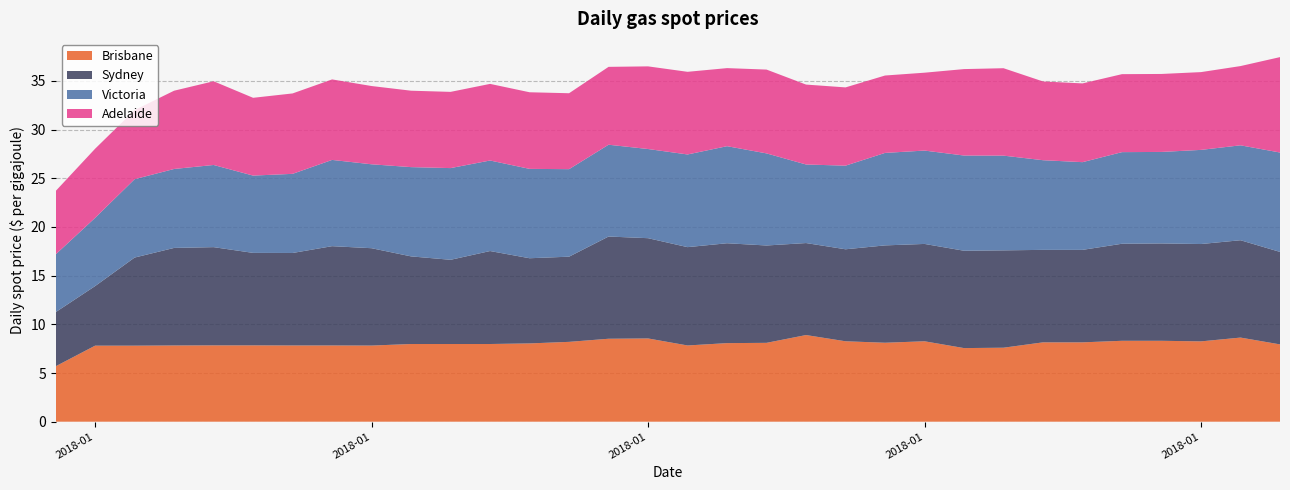

Reading right to left, list all the values displayed in this chart.

Brisbane: 7.9	8.6	8.2	8.3	8.3	8.2	8.2	7.6	7.6	8.3	8.1	8.3	8.9	8.1	8.1	7.8	8.6	8.5	8.2	8.0	8.0	8.0	8.0	7.8	7.8	7.8	7.8	7.8	7.8	7.8	7.8	5.7
Sydney: 9.5	10.0	10.0	10.0	10.0	9.5	9.5	10.0	10.0	10.0	10.0	9.4	9.4	10.0	10.3	10.1	10.3	10.5	8.8	8.8	9.6	8.7	9.0	10.0	10.2	9.5	9.5	10.1	10.0	9.1	6.1	5.6
Victoria: 10.2	9.8	9.7	9.4	9.4	9.0	9.2	9.7	9.8	9.6	9.5	8.6	8.1	9.5	10.0	9.5	9.2	9.4	9.0	9.2	9.3	9.4	9.2	8.6	8.9	8.1	7.9	8.4	8.1	8.1	7.0	5.9
Adelaide: 9.8	8.1	8.0	8.0	8.0	8.1	8.1	9.0	8.9	8.0	8.0	8.0	8.2	8.6	8.0	8.5	8.5	8.0	7.8	7.9	7.9	7.8	7.8	8.0	8.3	8.3	8.0	8.6	8.0	7.1	7.1	6.5